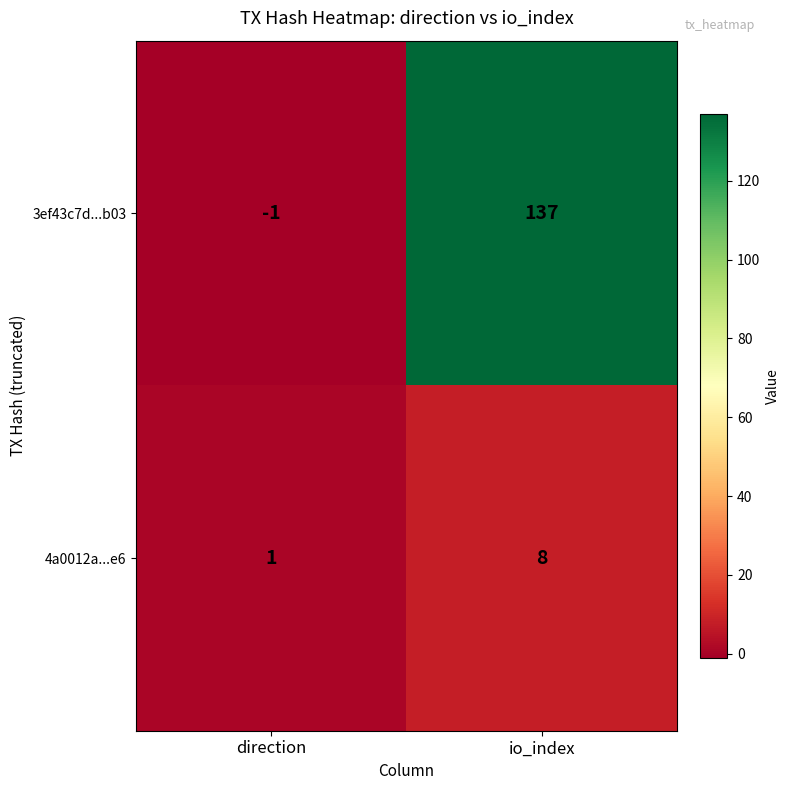

How many positive values does the 3ef43c7d...b03 series have?

1